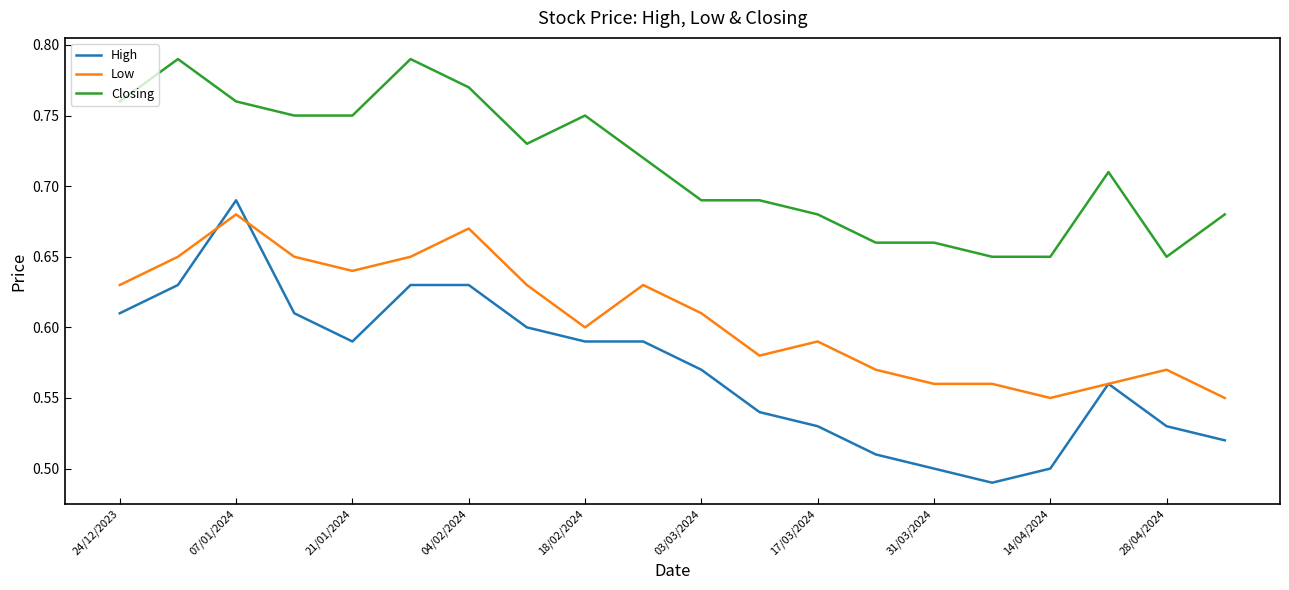

True or false: Closing has more than 1 points higher than both neighbors.

True